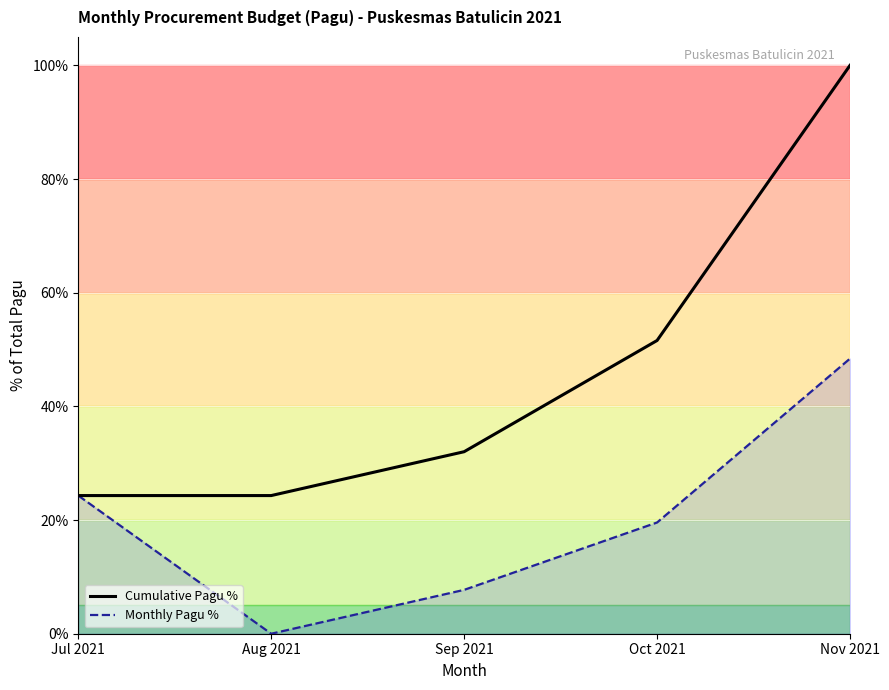

How many distinct data groups are displayed?

2